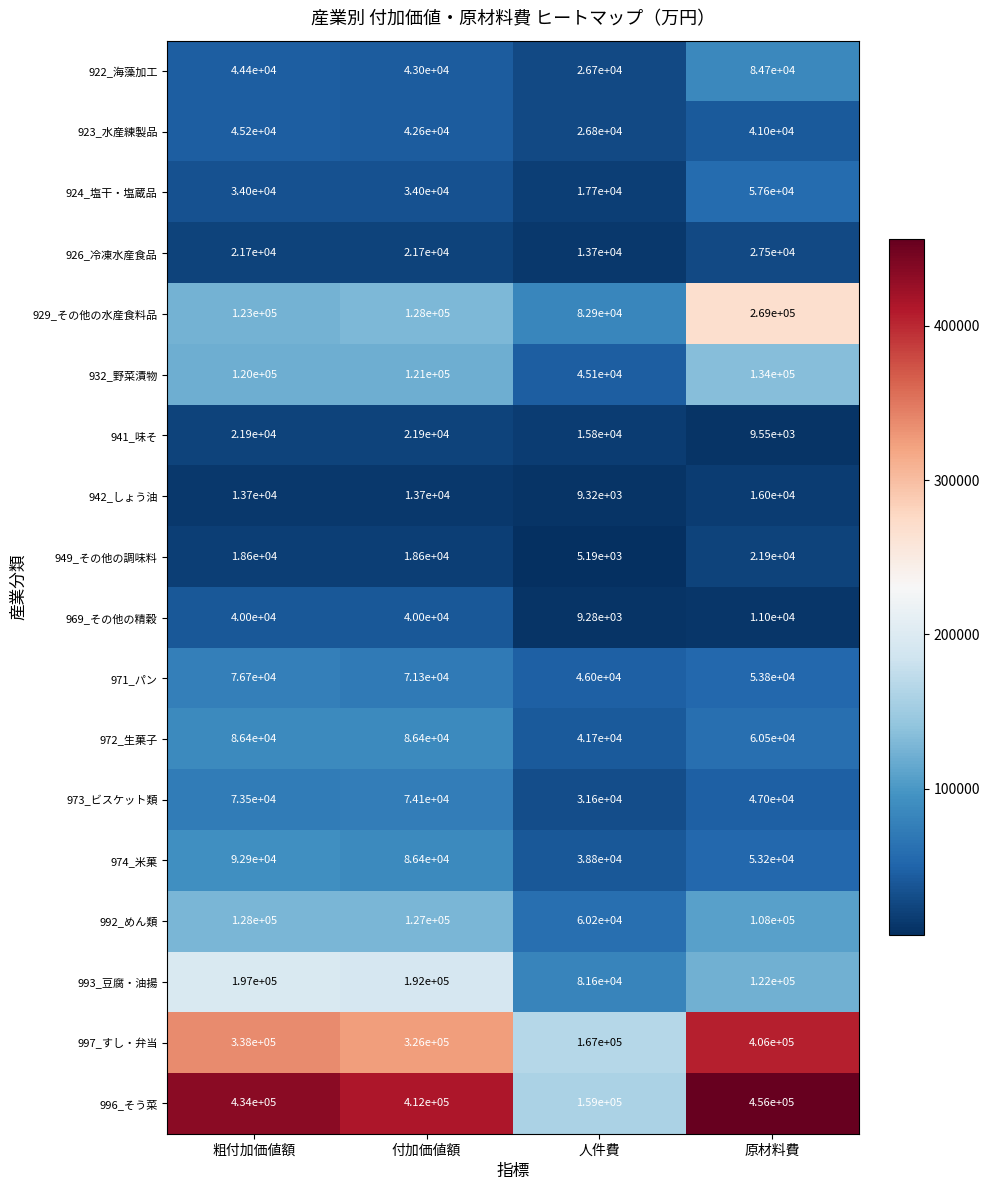

What is the difference between the maximum and minimum values in the 923_水産練製品 series?

18400